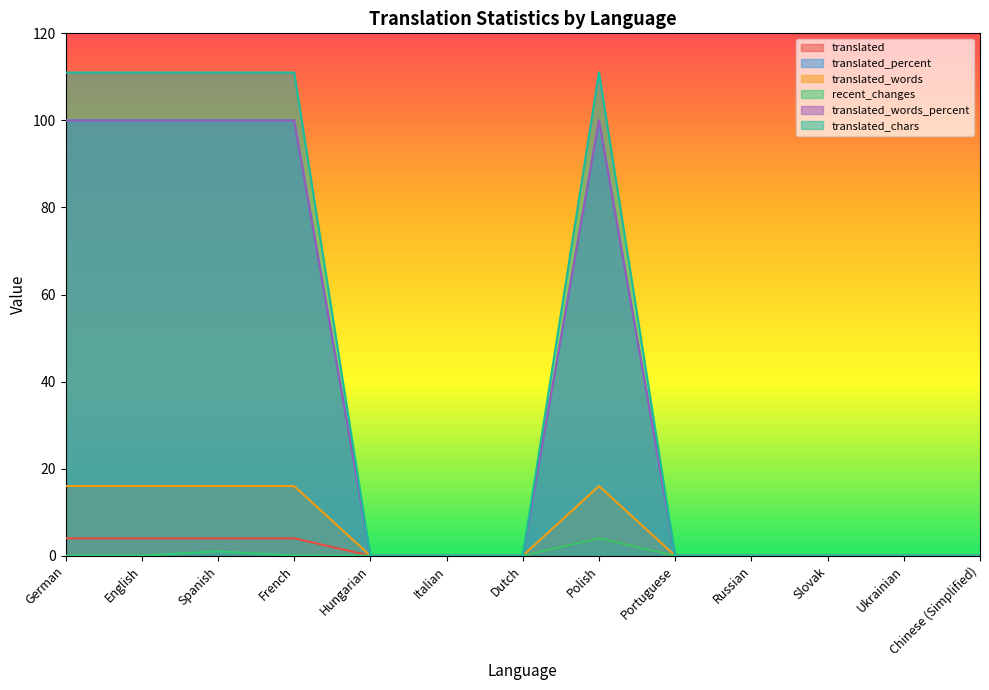

Rank the series at Polish from lowest to highest value.

translated, recent_changes, translated_words, translated_percent, translated_words_percent, translated_chars